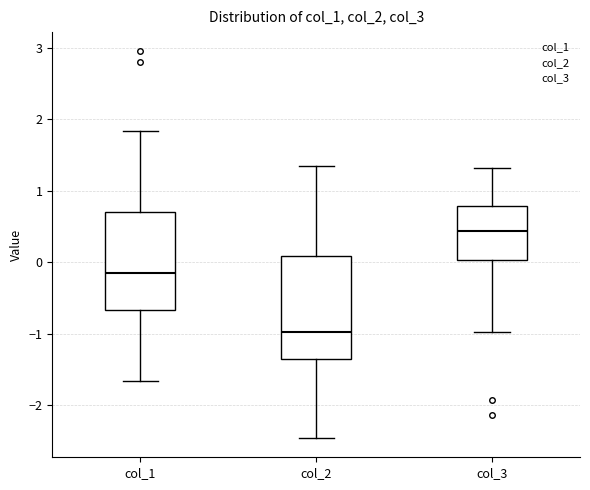

Which box's median line is the highest?

col_3